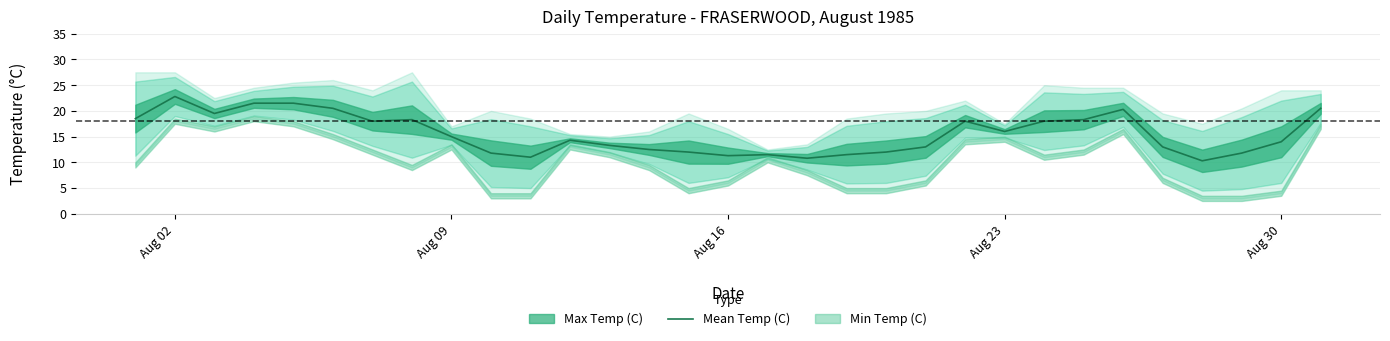

Reading left to right, transcribe all the data shown in this chart.

18.5	22.8	19.5	21.5	21.5	20.5	18.0	18.3	15.0	11.8	11.0	14.3	13.3	12.5	12.0	11.3	11.5	10.8	11.5	12.0	13.0	18.0	16.0	18.0	18.3	20.3	13.0	10.3	11.8	14.0	20.5